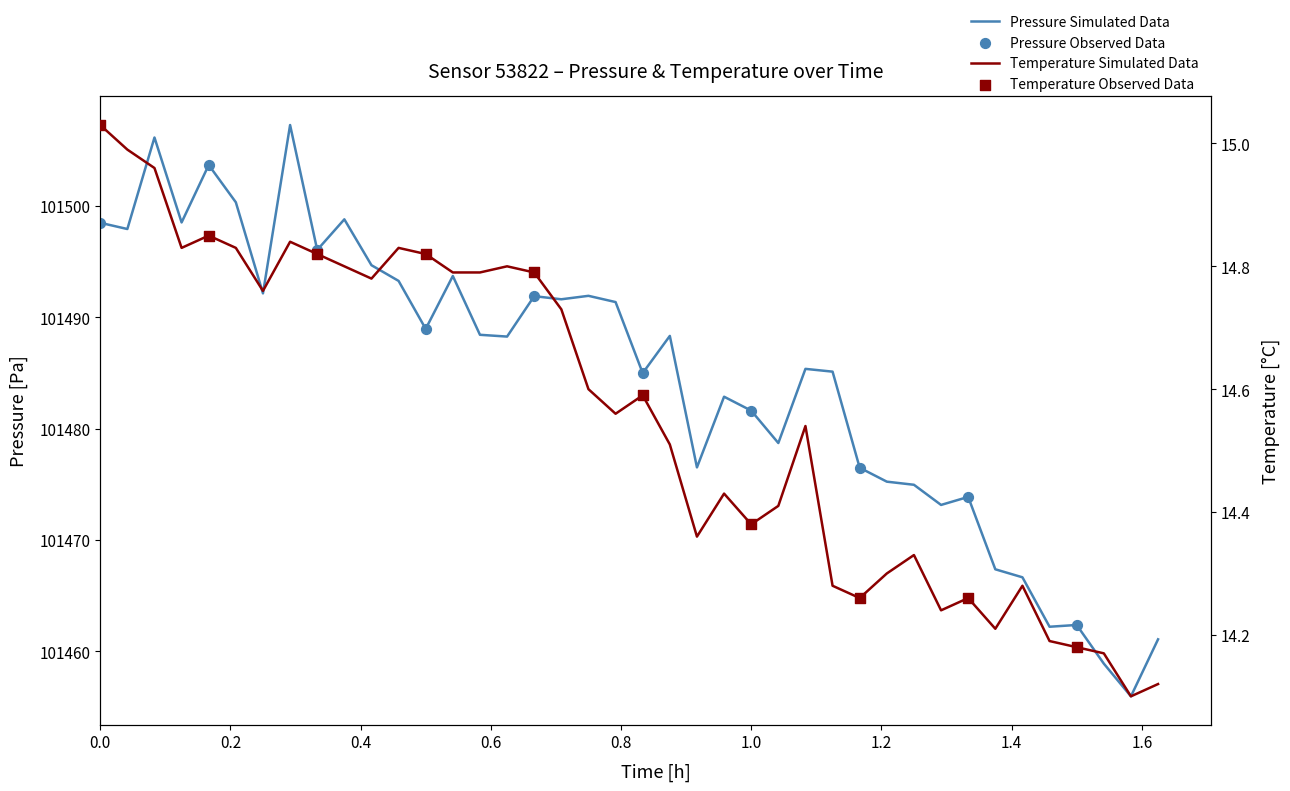

Which series has the largest total across all categories?

pressure